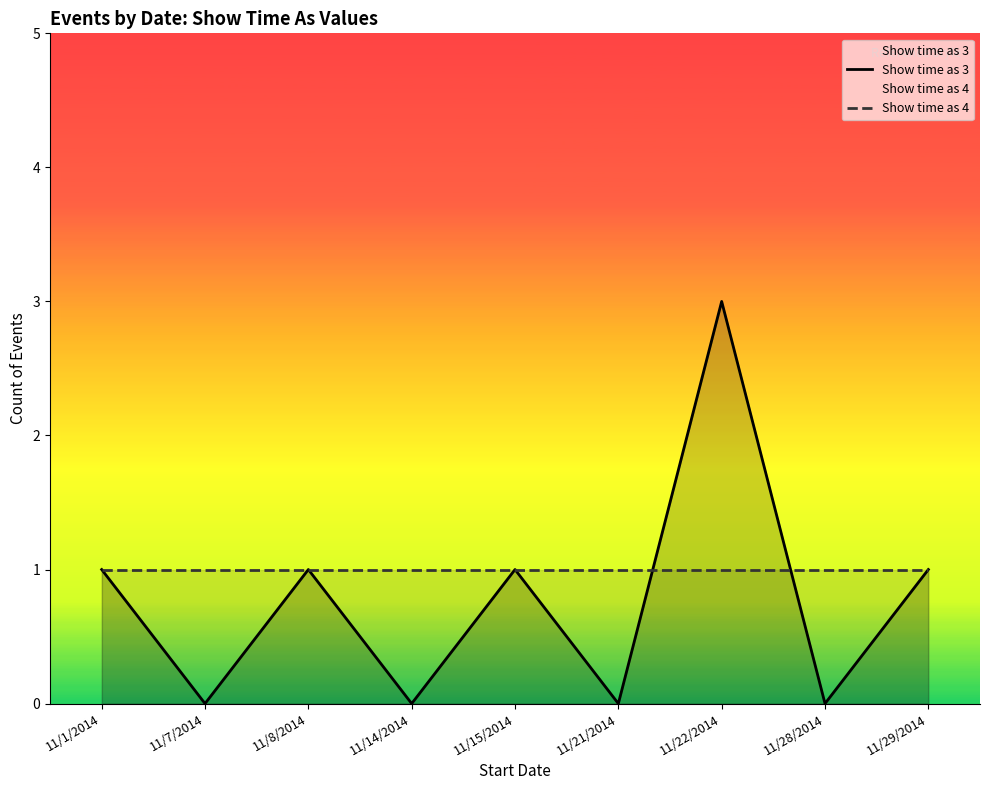

True or false: Show time as 4 has a value of 1 at 11/21/2014.

True